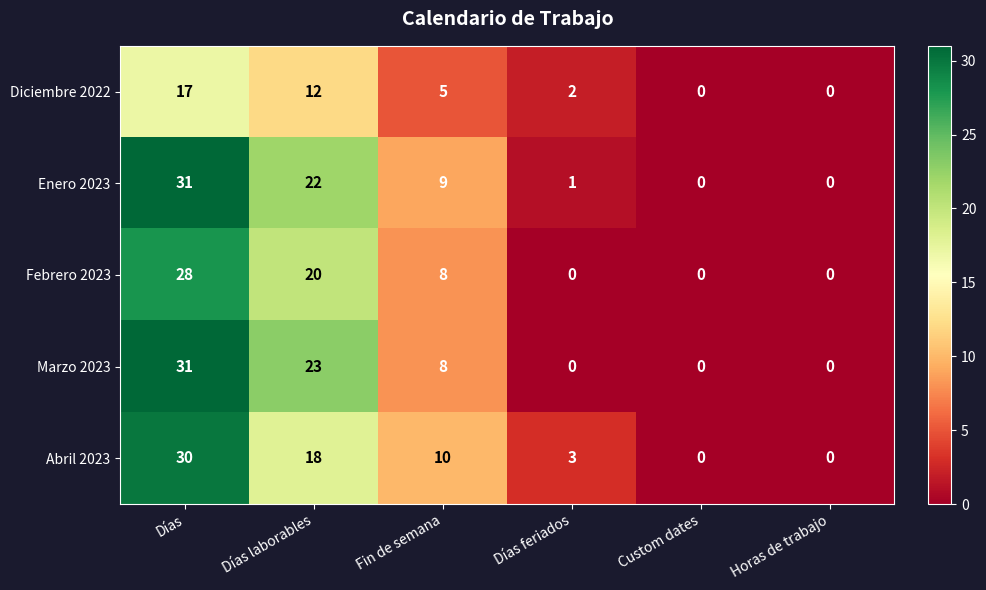

Read the Marzo 2023 value at Fin de semana, to the nearest 10.

10